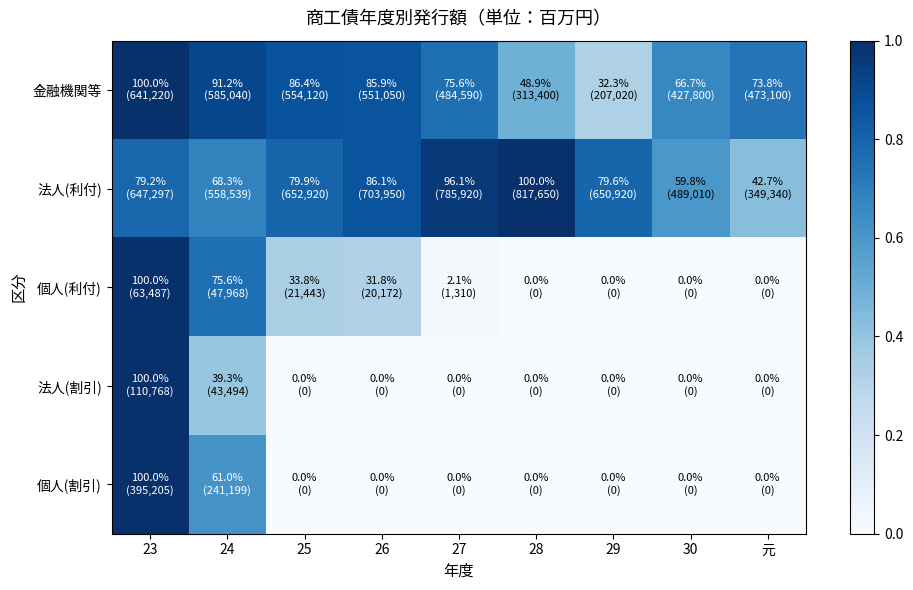

Between 30 and 26, which is larger?

26